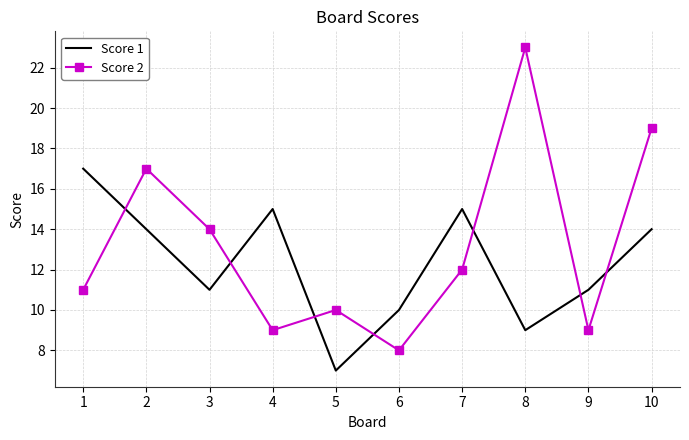

List the series in order of their peak value, lowest first.

Score 1, Score 2